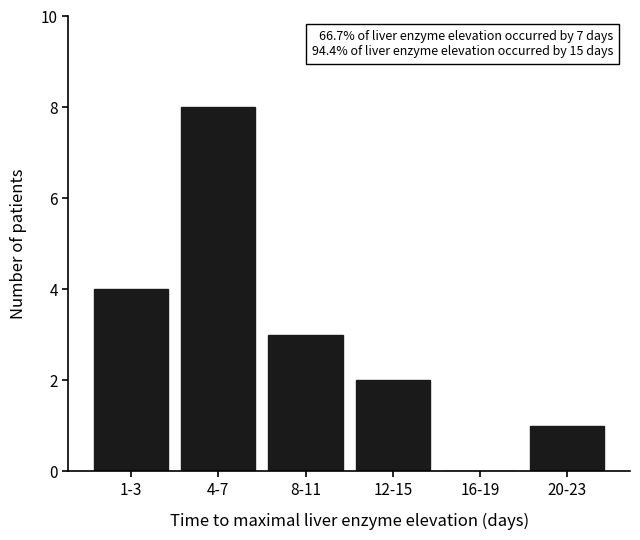

Reading left to right, what are all the values shown in this chart?

1-3=4	4-7=8	8-11=3	12-15=2	16-19=0	20-23=1